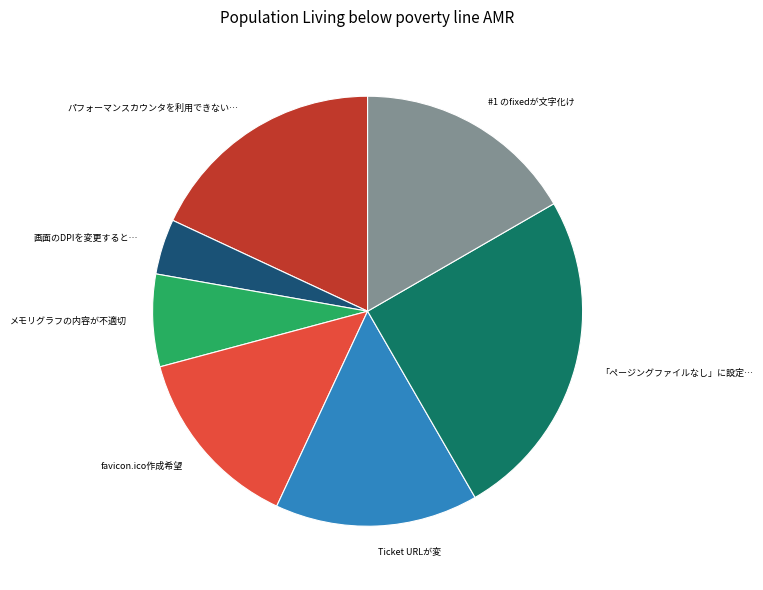

Rank the categories by value from lowest to highest.

画面のDPIを変更すると…, メモリグラフの内容が不適切, favicon.ico作成希望, Ticket URLが変, #1 のfixedが文字化け, パフォーマンスカウンタを利用できない…, 「ページングファイルなし」に設定…